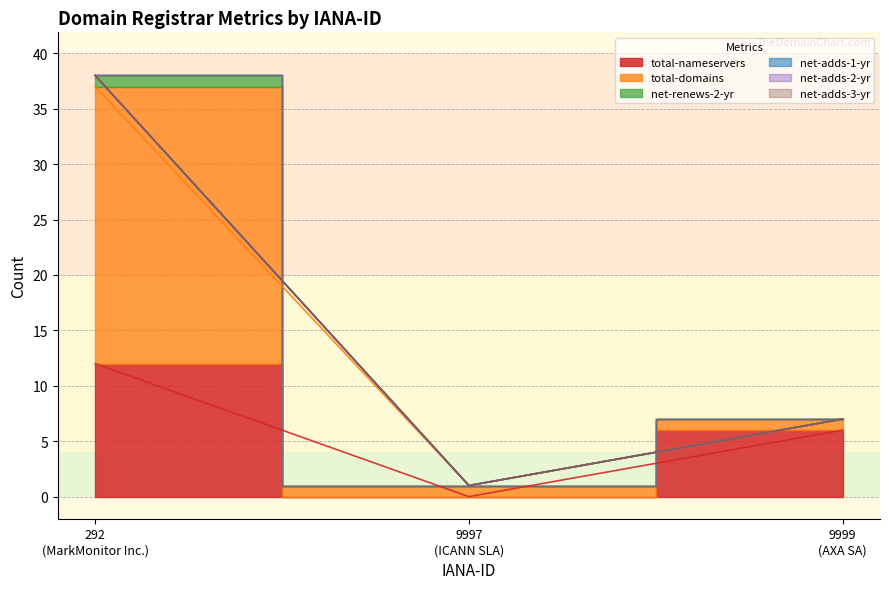

What is the average value of the total-nameservers series?

6